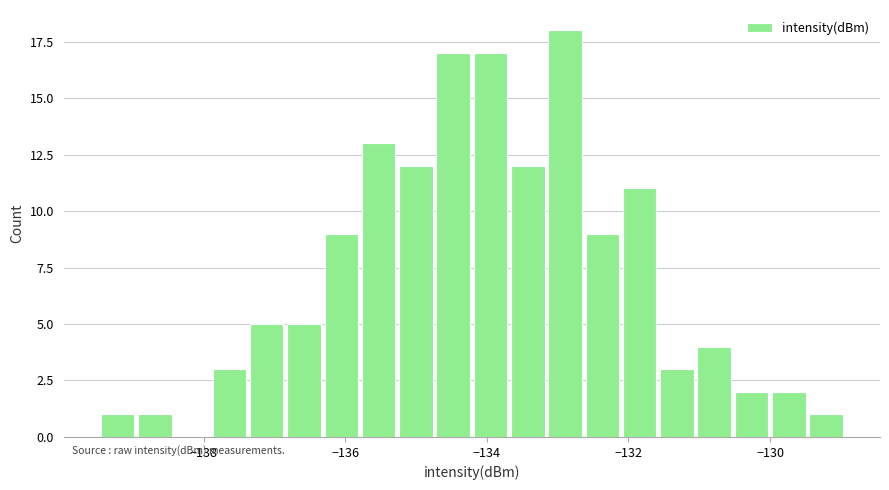

Around what value on the x-axis is the tallest bar? Give the approximate position of its centre, as read against the axis.

-132.8